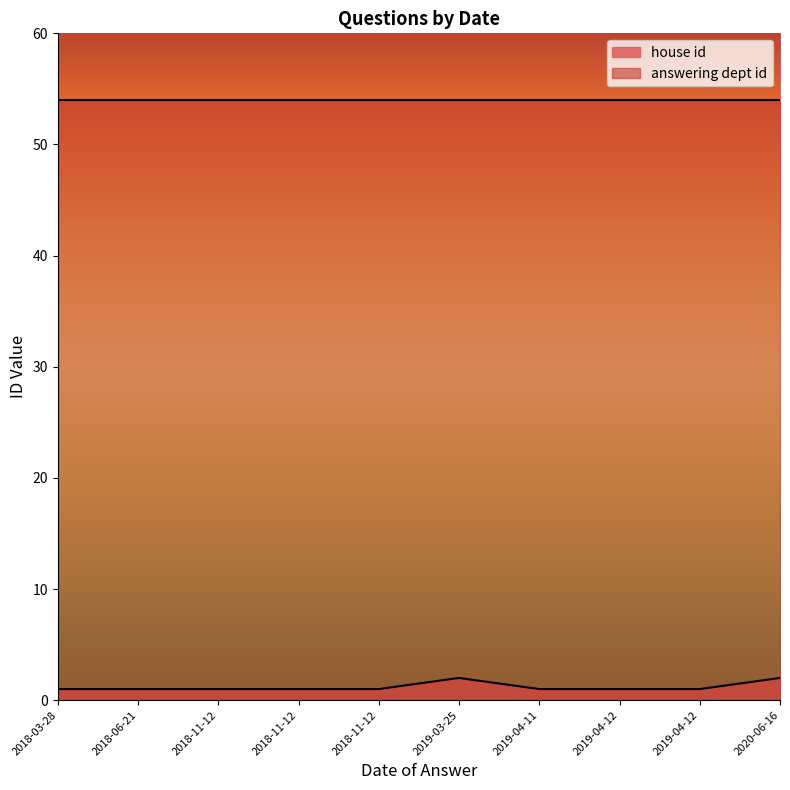

True or false: answering dept id and house id intersect in this chart.

False